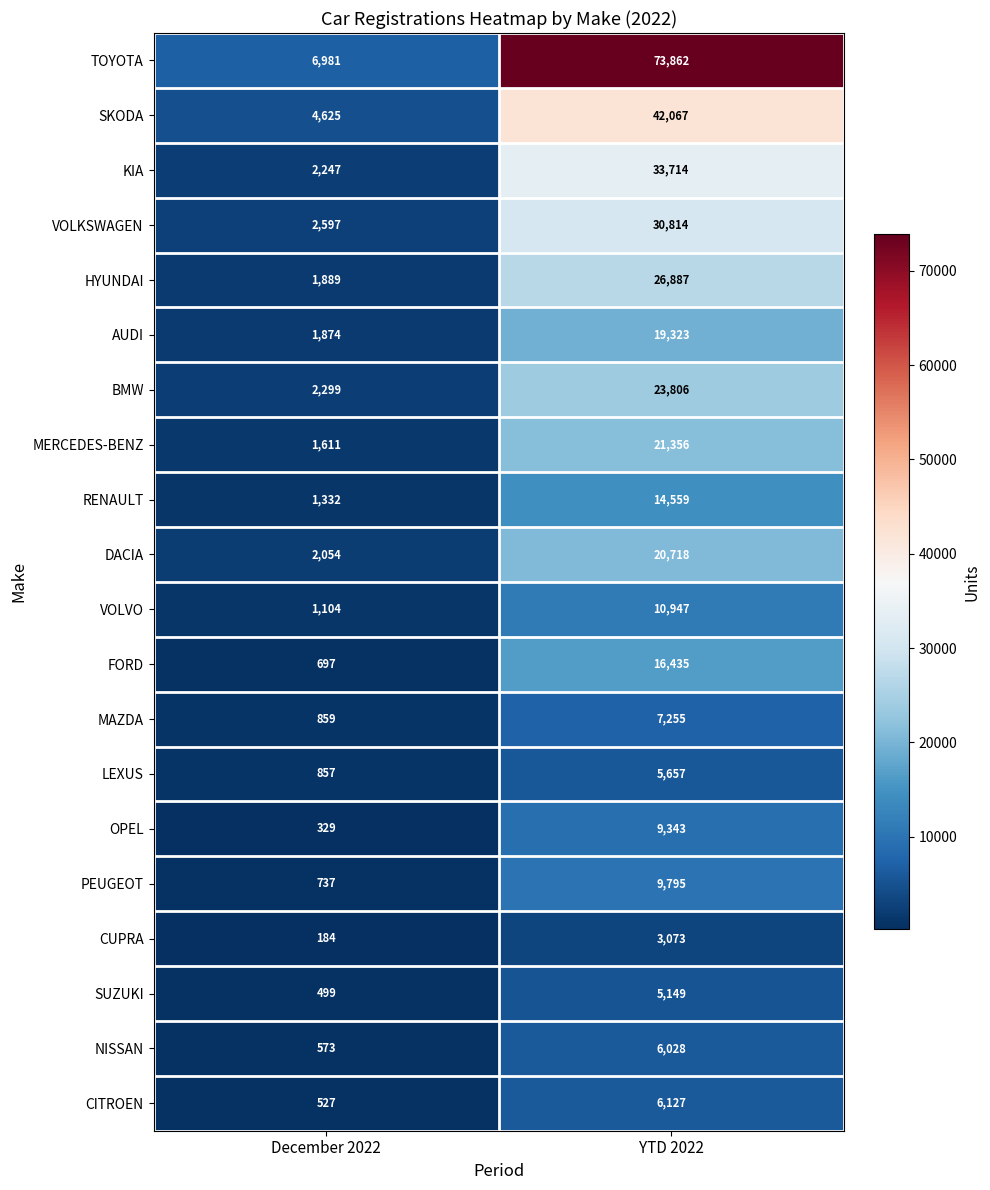

The value of TOYOTA at December 2022 is 4345. True or false?

False